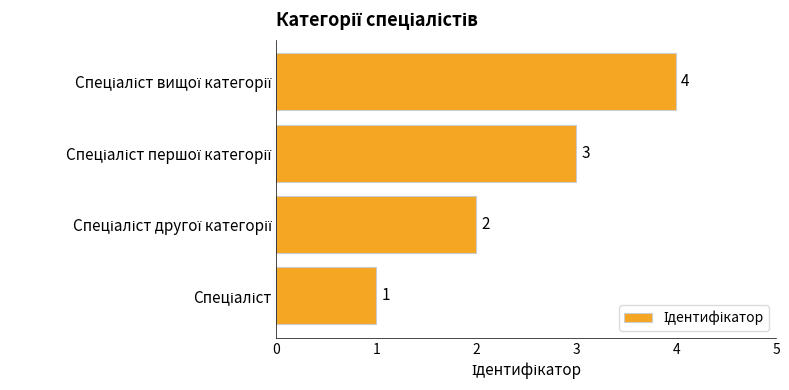

What is the minimum value shown in the chart?

1